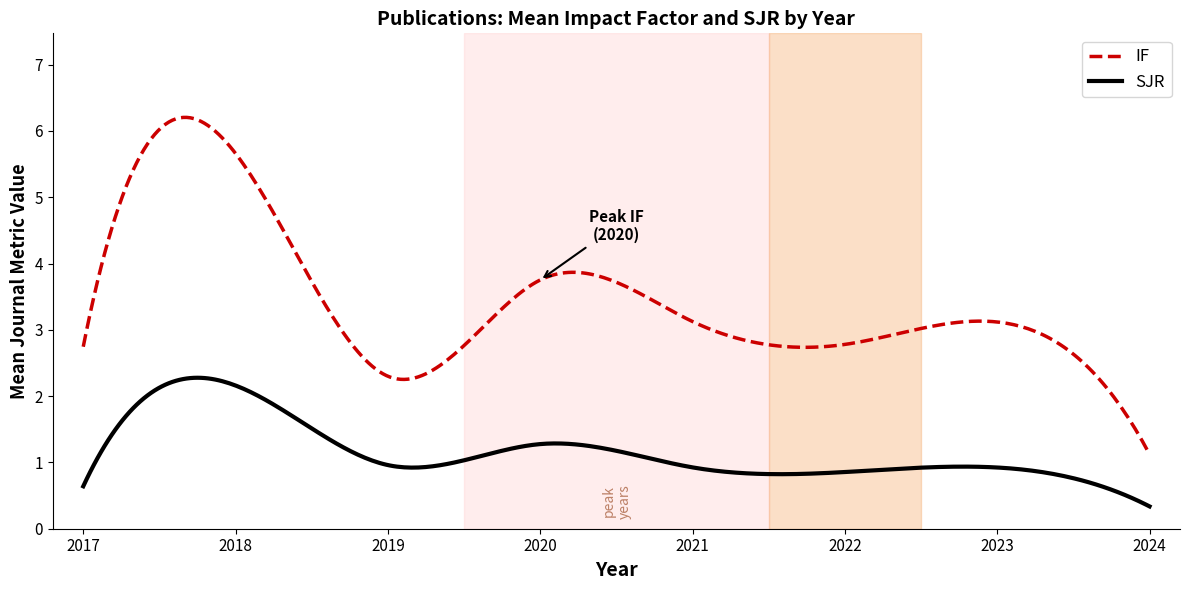

True or false: SJR and IF cross at least once.

False